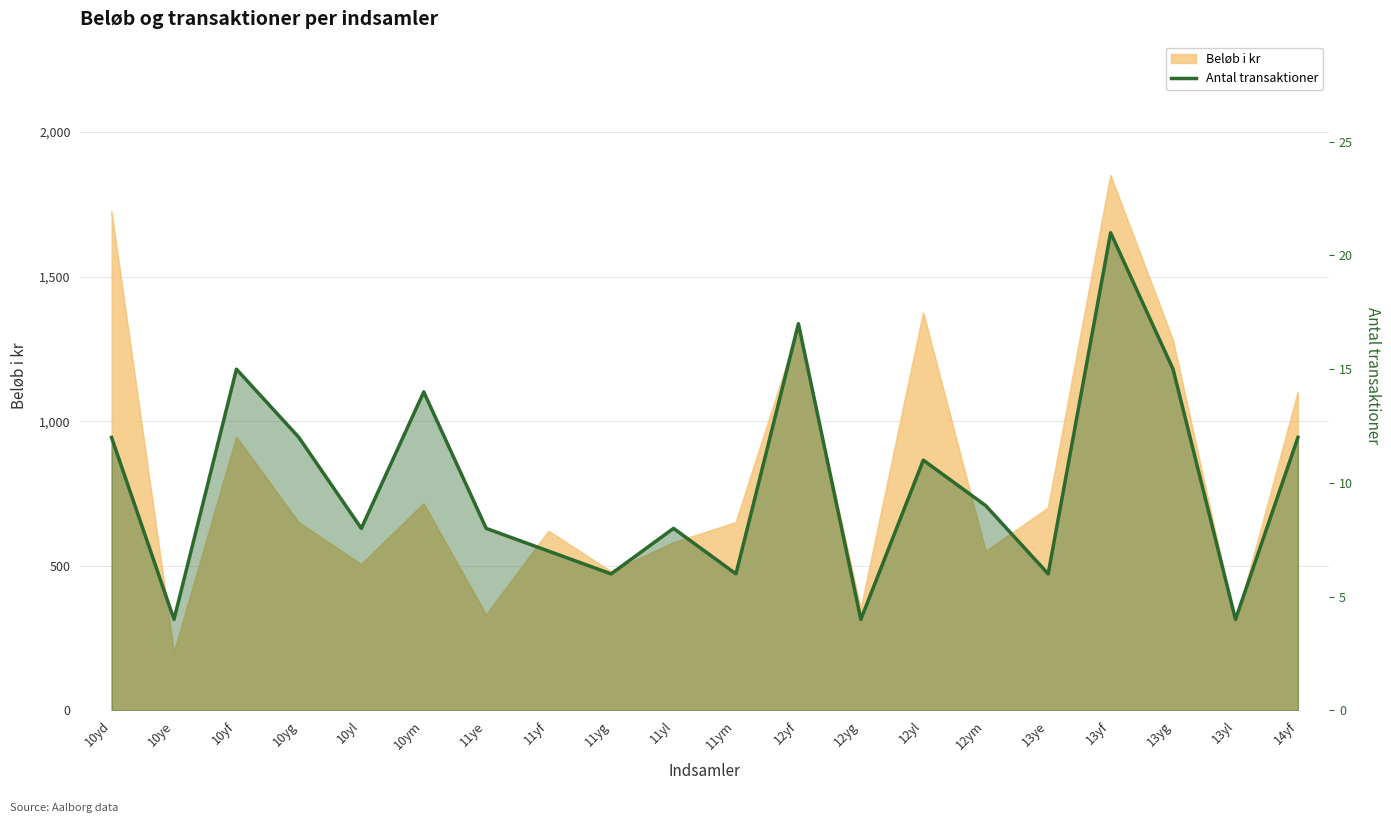

At which category does the chart reach its peak across all series?

13yf